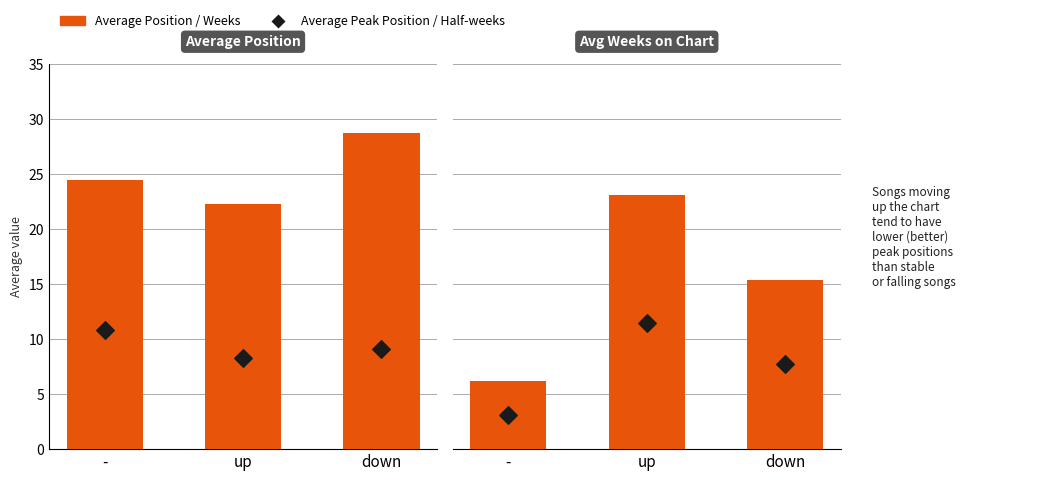

Which series contains the lowest Y value?

Avg Weeks (half)